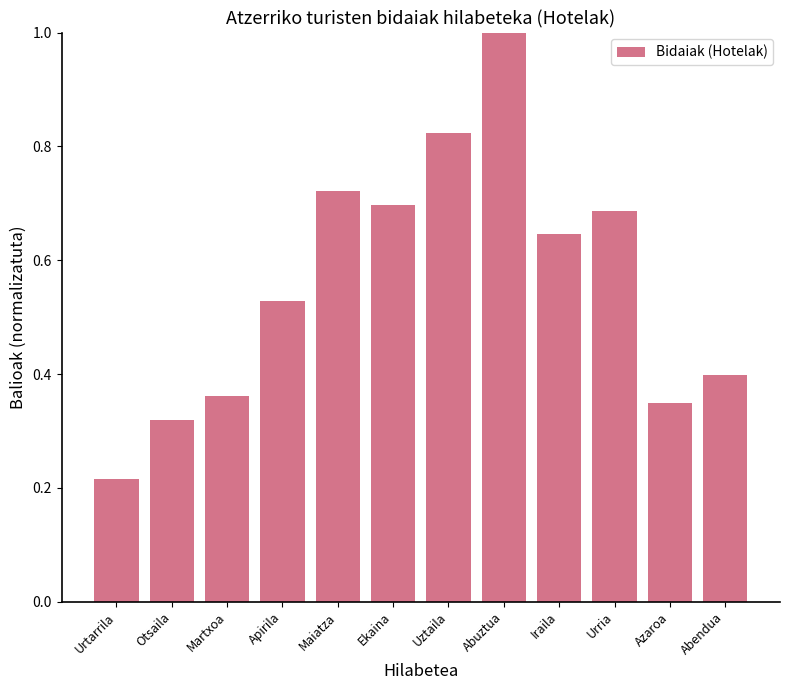

What is the sum of the values at Apirila and Abendua?

0.9